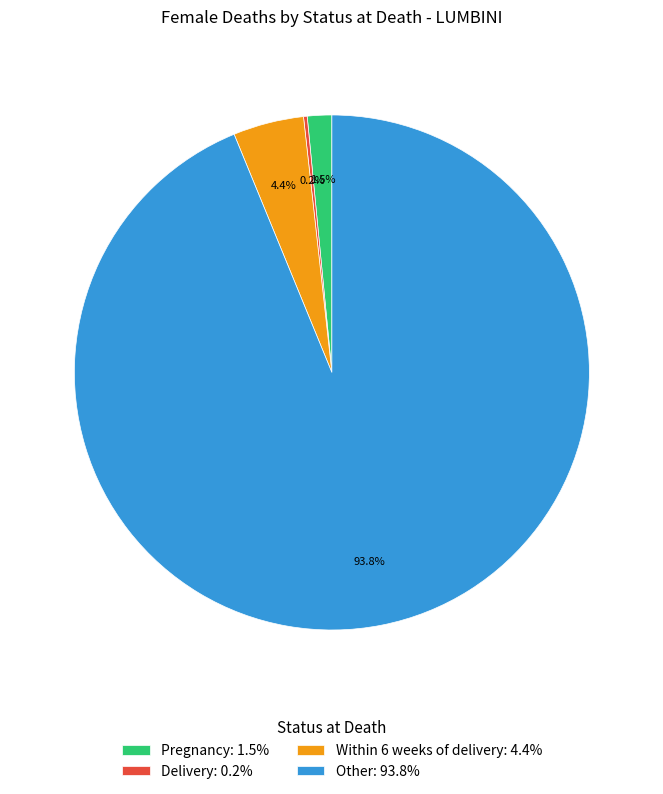

Between Pregnancy: 1.5% and Other: 93.8%, which is larger?

Other: 93.8%